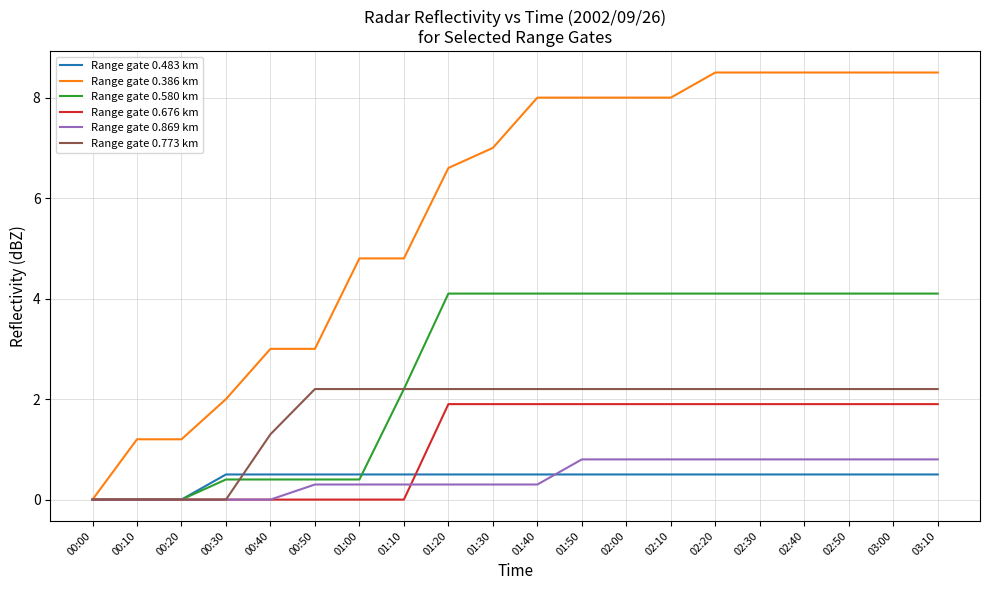

At which label does Range gate 0.580 km first exceed 4?

01:20